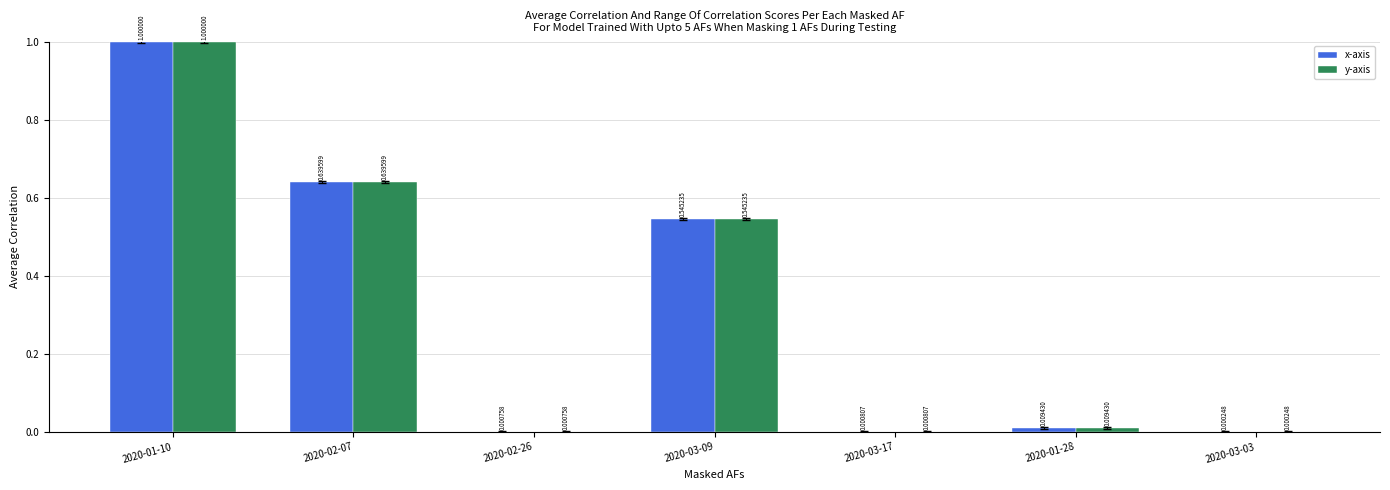

At which category is the sum across all series the highest?

2020-01-10